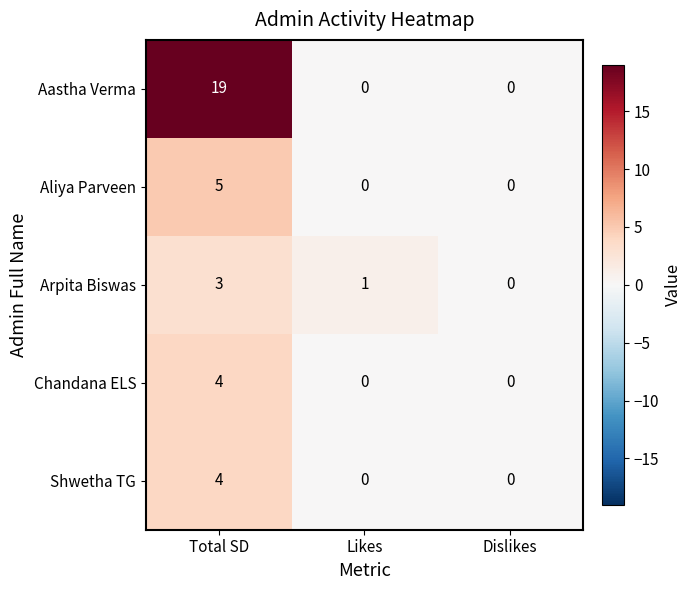

Count the number of data series in this chart.

5